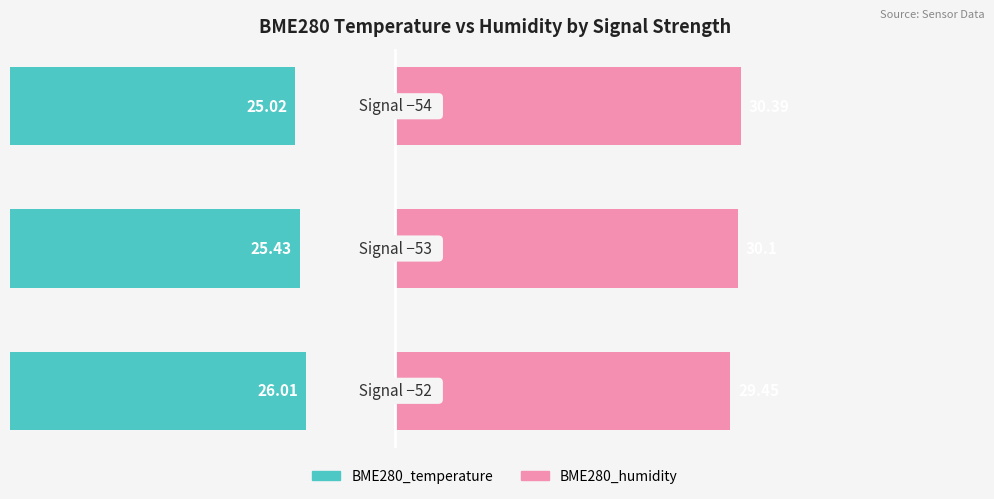

The BME280_temperature series shows 43.1 at 1. True or false?

False